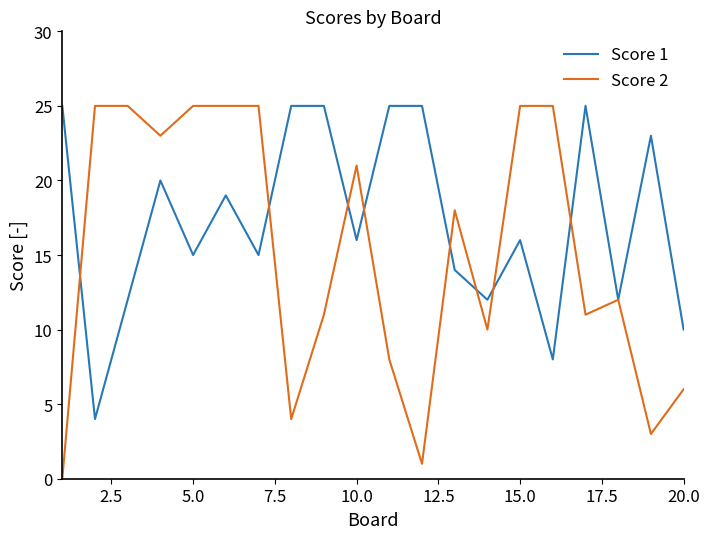

Rank the series by their average value, from highest to lowest.

Score 1, Score 2